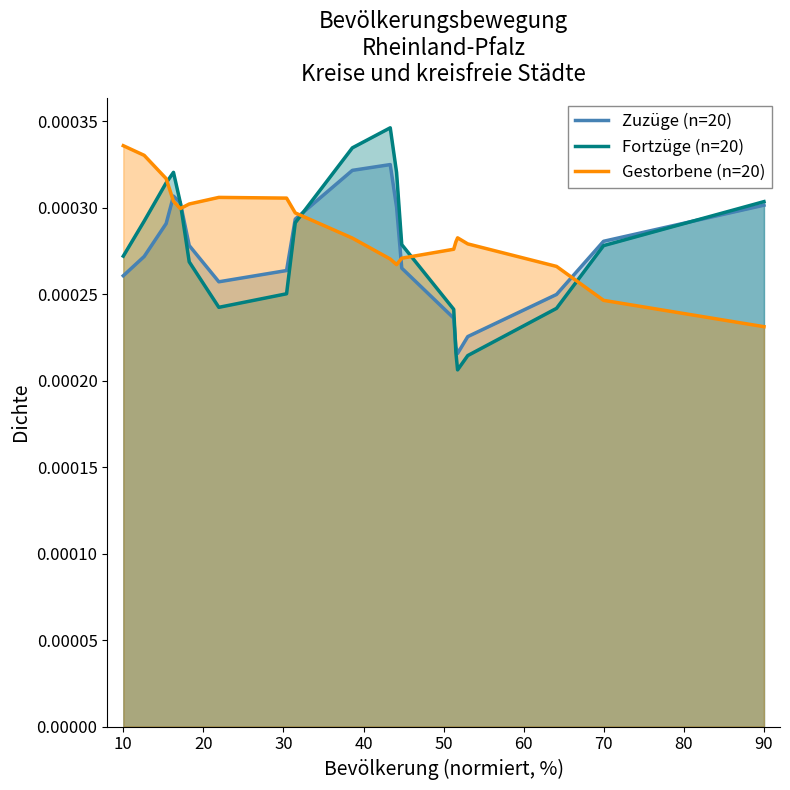

What are all the series names shown in the legend?

Zuzüge (n=20), Fortzüge (n=20), Gestorbene (n=20)